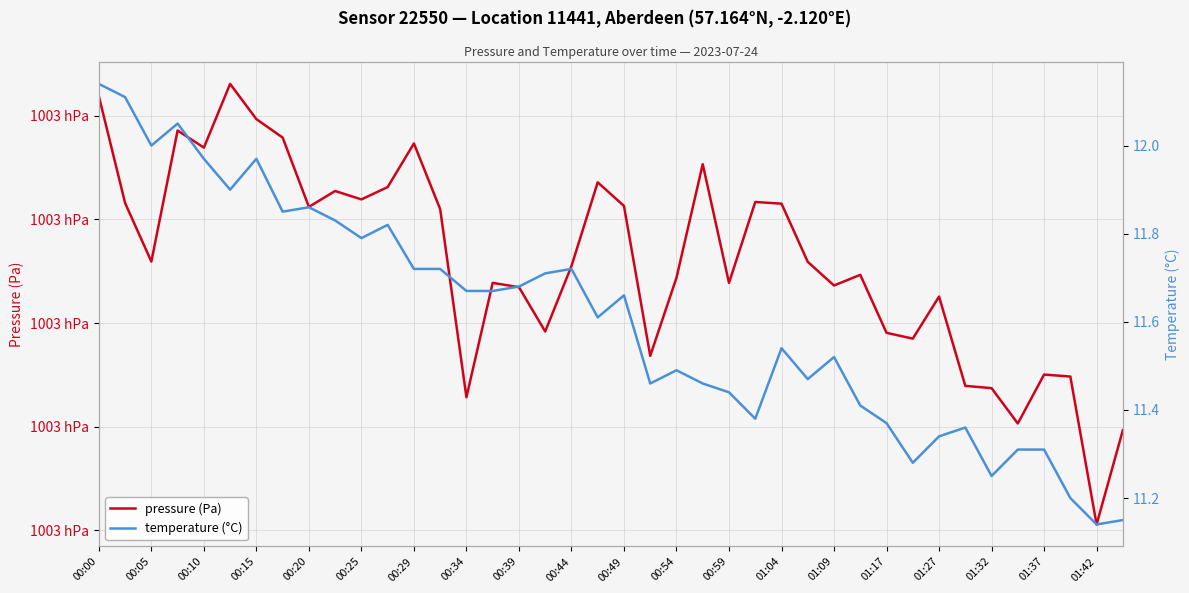

Is the value of temperature (°C) at 27 greater than the value of pressure (Pa) at 30?

No